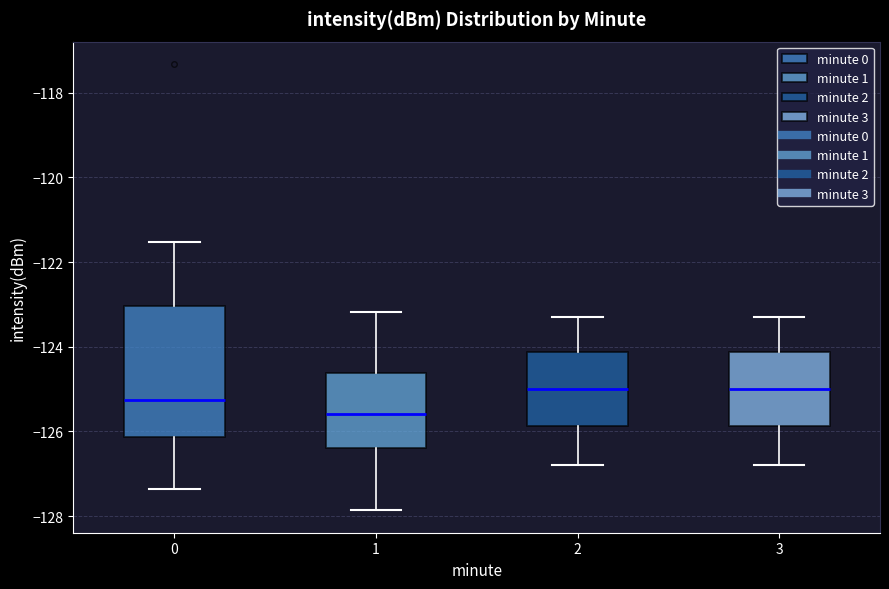

Reading left to right, read every box against the y-axis: the position of its median line, the range the box covers, and the ends of its whiskers. The values are not printed on the chart, so give them approximately, as read against the axis.

0: median -125.2, box -126.2 to -123.0, whiskers -127.4 to -121.6
1: median -125.6, box -126.4 to -124.6, whiskers -127.8 to -123.2
2: median -125.0, box -125.8 to -124.2, whiskers -126.8 to -123.2
3: median -125.0, box -125.8 to -124.2, whiskers -126.8 to -123.2